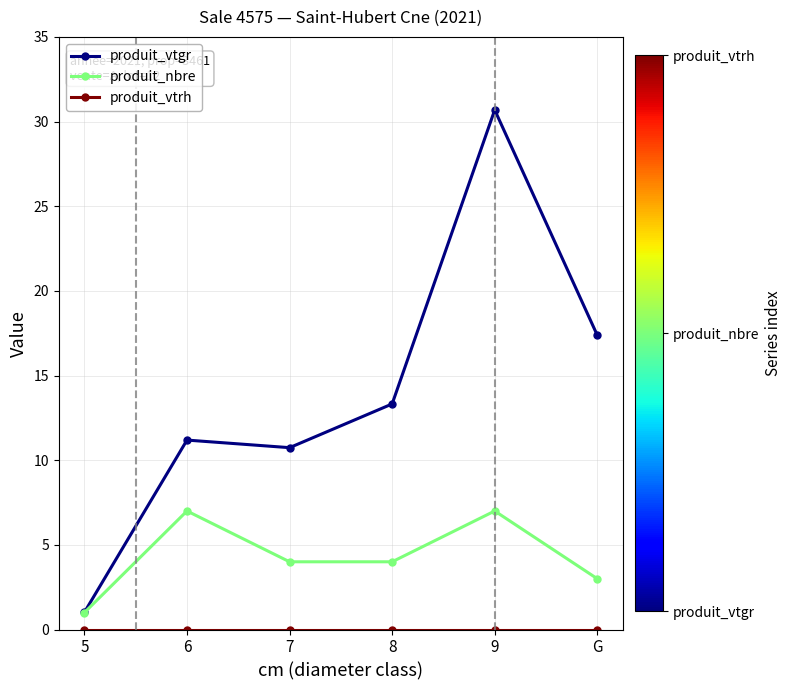

The produit_vtgr series shows 11.2 at 6. True or false?

True